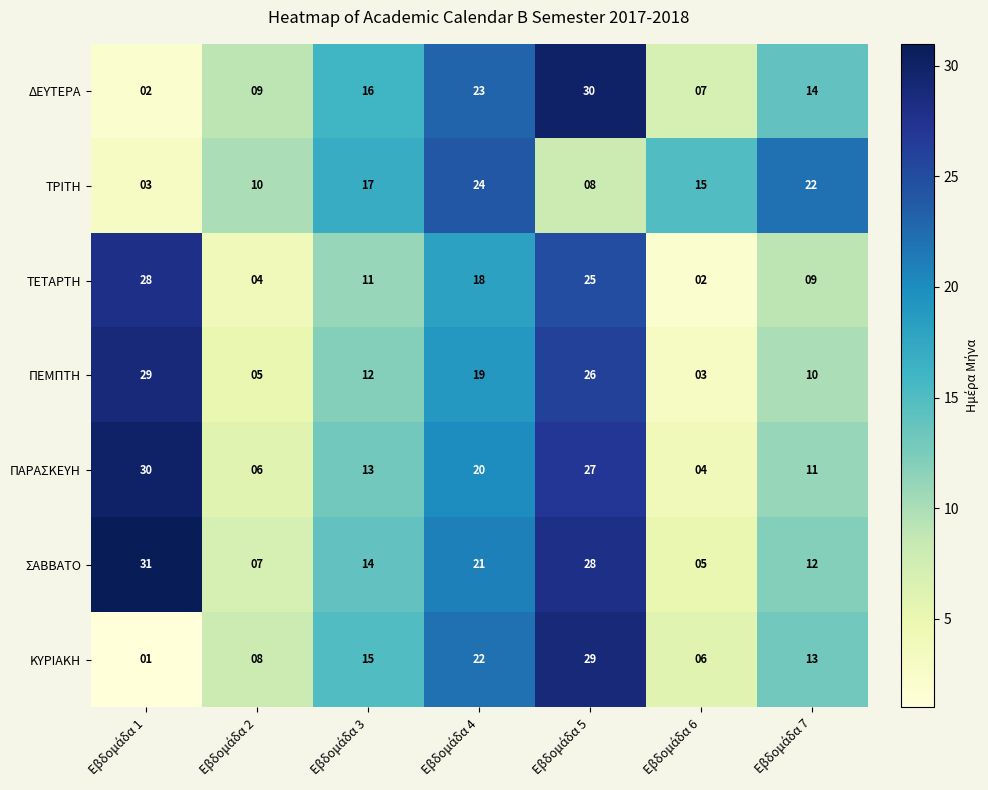

What is the maximum value shown in the chart?

31